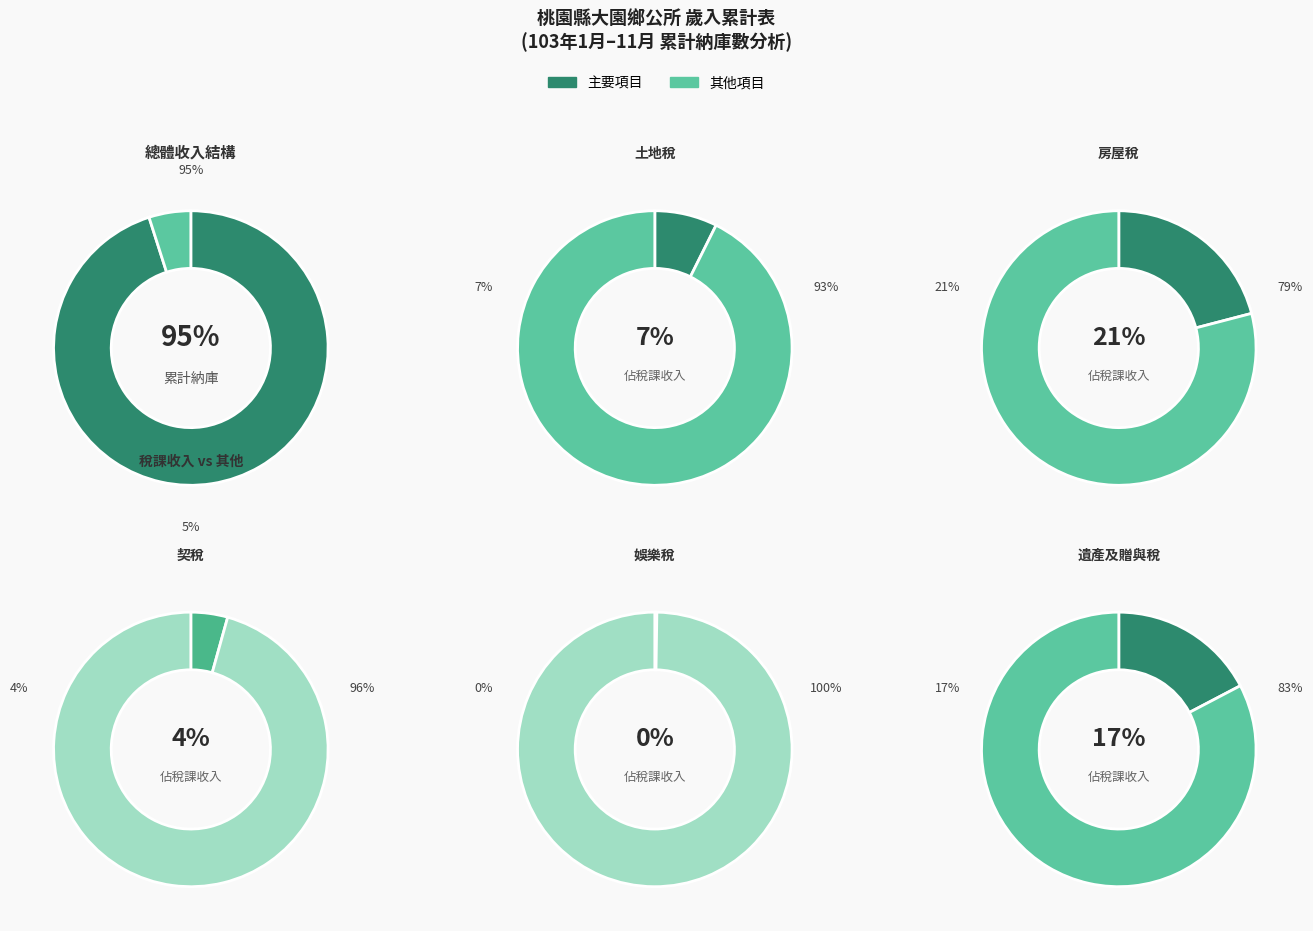

Is 稅課收入 the majority of the pie?

No